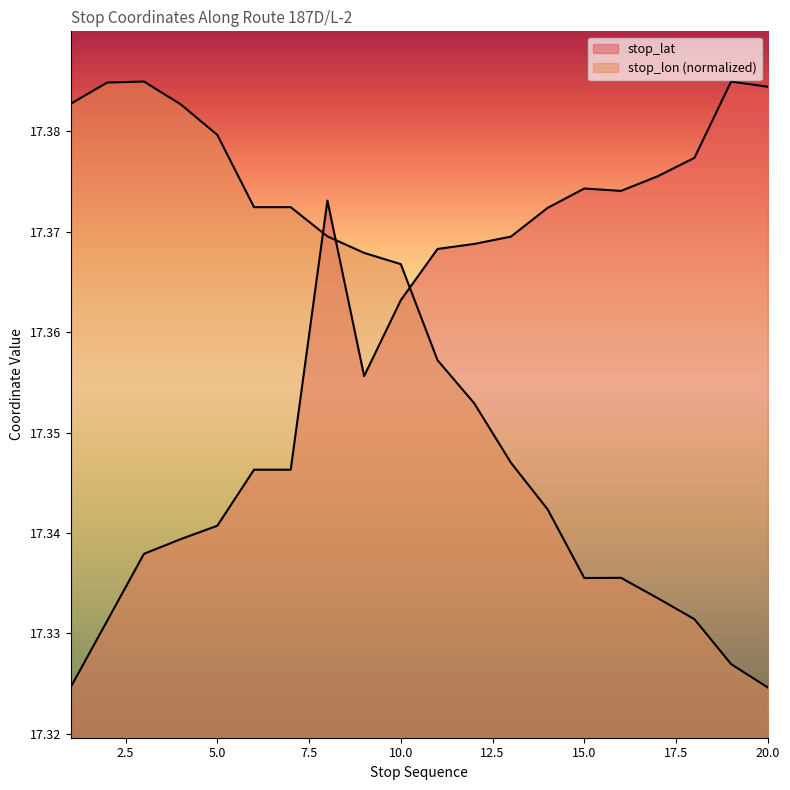

Count the stop_lon values in the range 17 to 18.

20